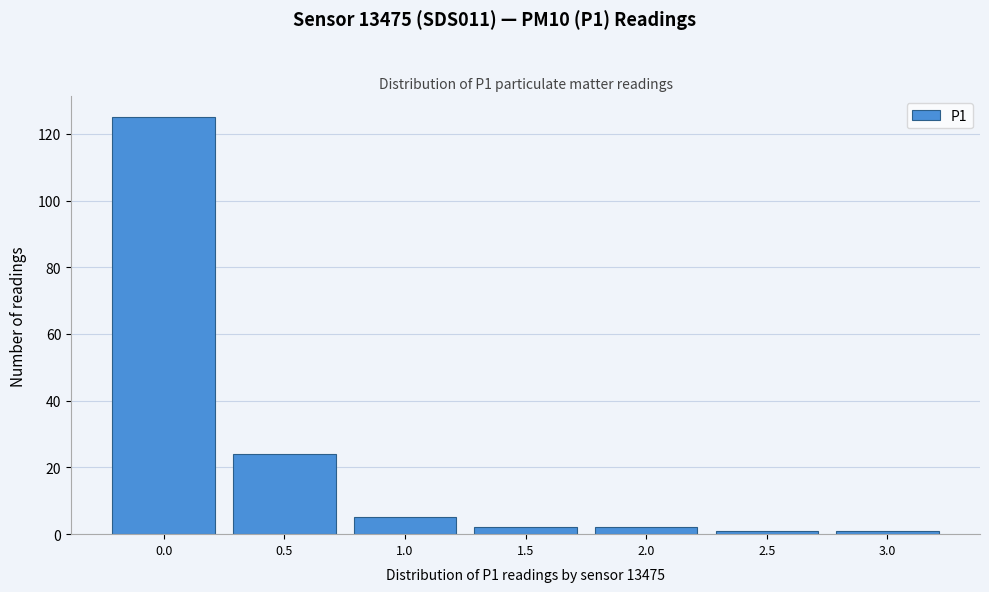

Reading left to right, list all the values displayed in this chart.

125	24	5	2	2	1	1